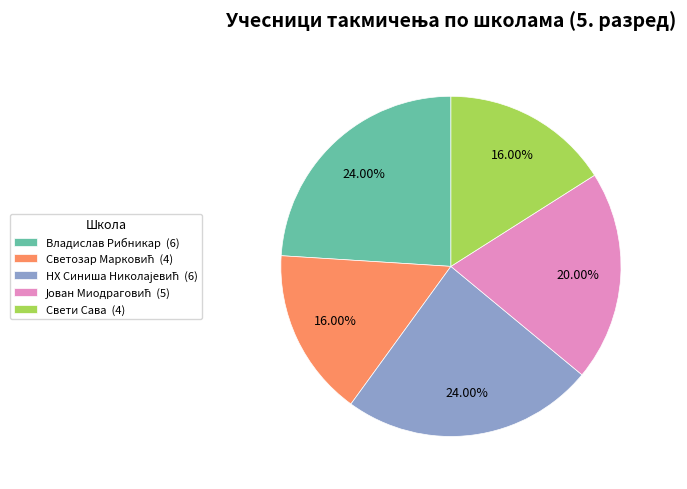

Is Владислав Рибникар (6) the majority of the pie?

No